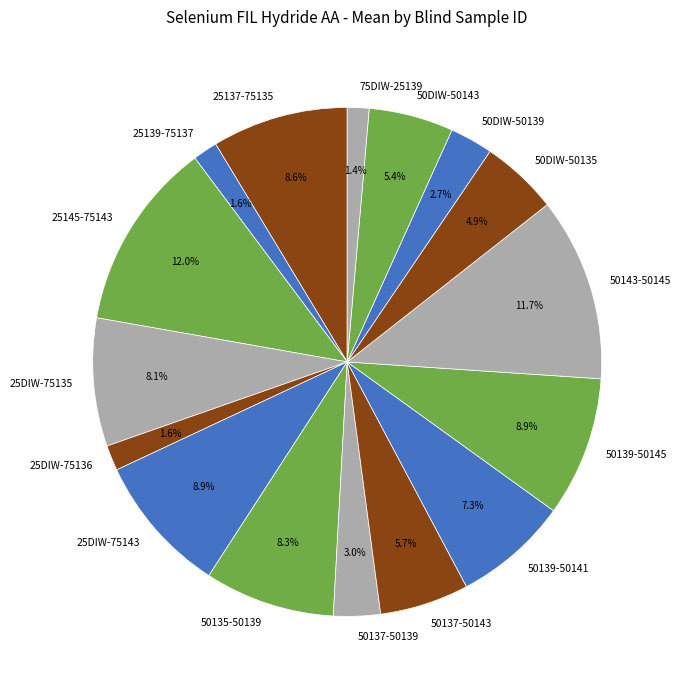

To the nearest percent, what is the difference between the 50143-50145 and 75DIW-25139 slice percentages?

10%